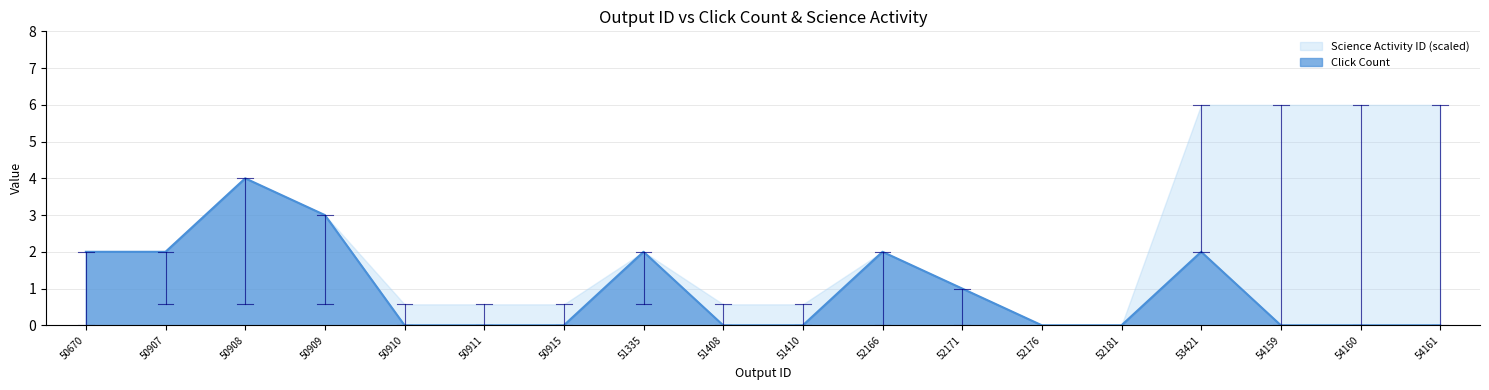

What is the highest value of the Click Count series?

4.0